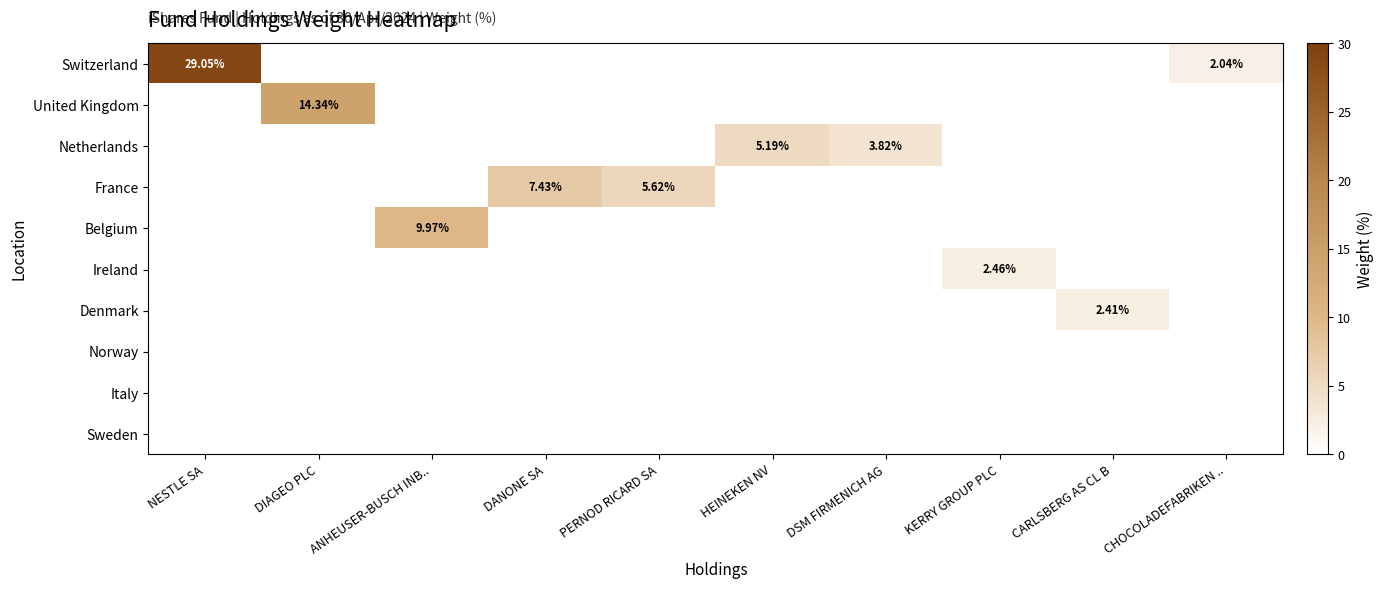

How many data points does each series have?

10